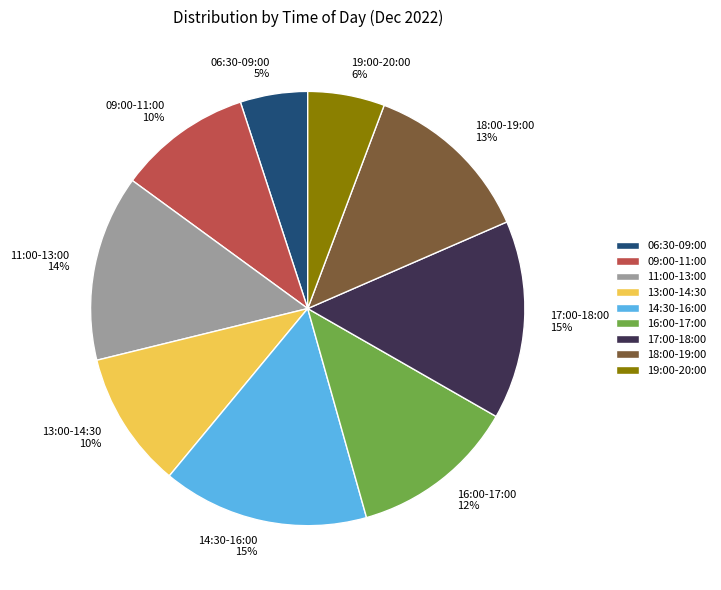

Is the sum of 09:00-11:00 and 18:00-19:00 greater than half?

No